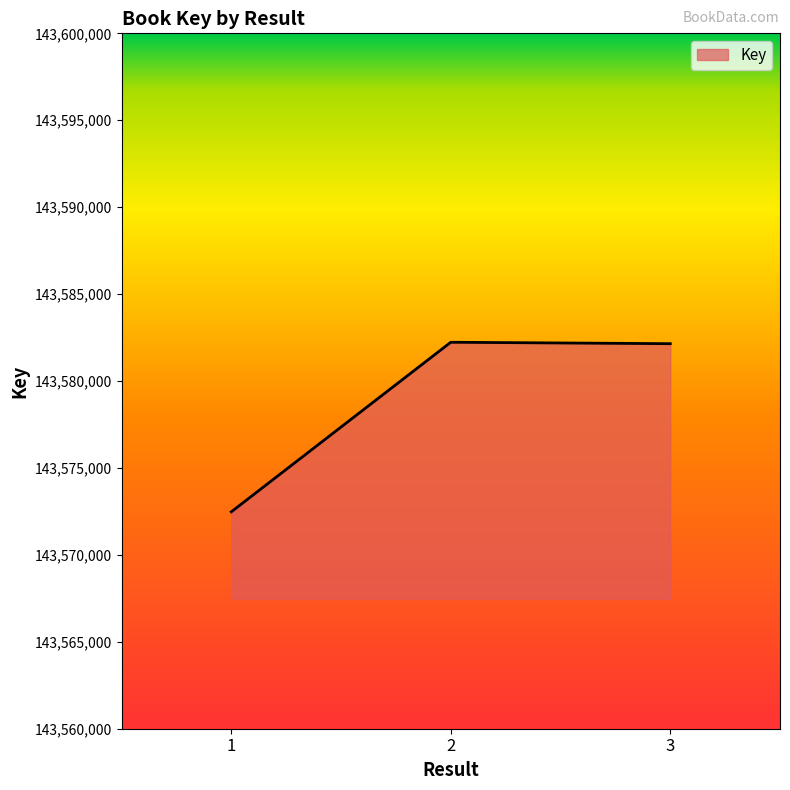

Is it true that the value at 3 is 202253529?

False